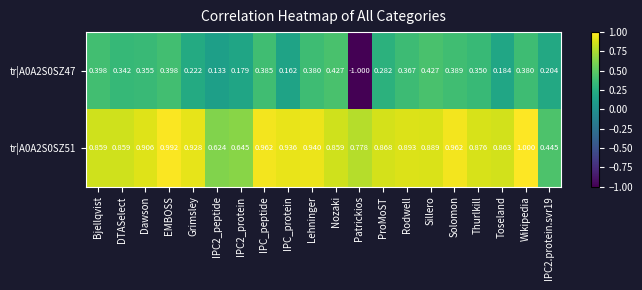

Is the value of tr|A0A2S0SZ51 at Thurlkill greater than the value of tr|A0A2S0SZ47 at IPC2_peptide?

Yes